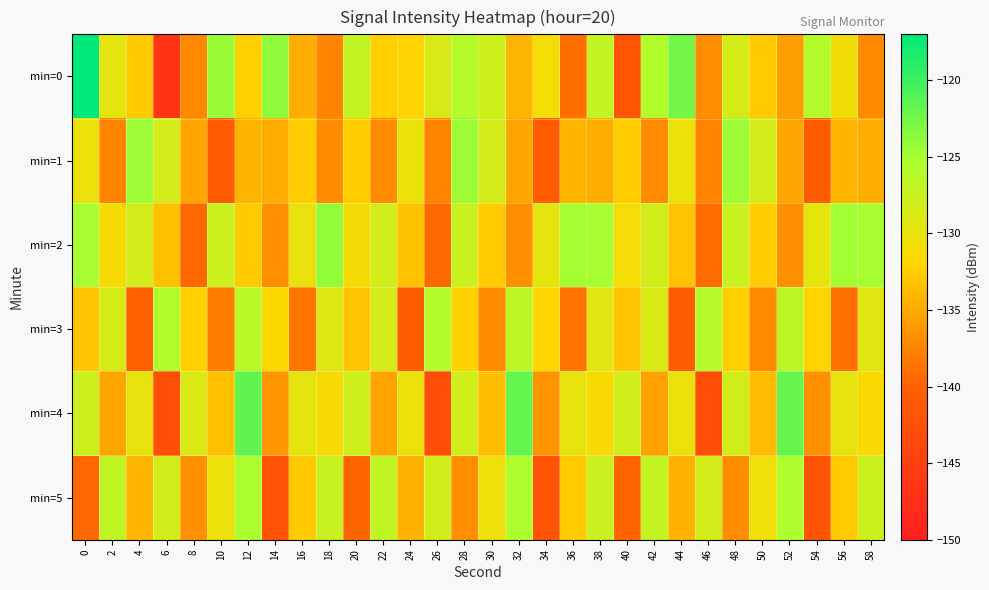

Reading left to right, list all the values displayed in this chart.

min=0: 0=-117.1	2=-129.7	4=-132.7	6=-146.8	8=-137.3	10=-124.4	12=-132.3	14=-123.9	16=-134.7	18=-137.6	20=-127.0	22=-132.5	24=-132.0	26=-128.7	28=-126.0	30=-127.9	32=-134.1	34=-131.0	36=-139.0	38=-127.0	40=-141.7	42=-125.7	44=-122.6	46=-136.9	48=-128.5	50=-132.6	52=-135.8	54=-125.9	56=-130.7	58=-137.2
min=1: 0=-130.2	2=-137.6	4=-124.5	6=-128.4	8=-135.2	10=-140.7	12=-134.2	14=-134.7	16=-132.6	18=-137.0	20=-132.6	22=-137.0	24=-130.2	26=-137.6	28=-124.5	30=-128.4	32=-135.2	34=-140.7	36=-134.2	38=-134.7	40=-132.6	42=-137.0	44=-130.2	46=-137.6	48=-124.5	50=-128.4	52=-135.2	54=-140.7	56=-134.2	58=-134.7
min=2: 0=-125.1	2=-131.2	4=-128.3	6=-133.4	8=-139.5	10=-127.6	12=-132.7	14=-136.8	16=-129.9	18=-124.0	20=-131.1	22=-128.2	24=-133.3	26=-139.4	28=-127.5	30=-132.6	32=-136.7	34=-129.8	36=-124.9	38=-125.0	40=-131.0	42=-128.1	44=-133.2	46=-139.3	48=-127.4	50=-132.5	52=-136.6	54=-129.7	56=-124.8	58=-125.1
min=3: 0=-133.0	2=-128.5	4=-140.2	6=-125.7	8=-132.1	10=-137.9	12=-126.4	14=-131.8	16=-138.6	18=-129.2	20=-133.1	22=-128.6	24=-140.3	26=-125.8	28=-132.2	30=-137.0	32=-126.5	34=-131.9	36=-138.7	38=-129.3	40=-133.2	42=-128.7	44=-140.4	46=-125.9	48=-132.3	50=-137.1	52=-126.6	54=-132.0	56=-138.8	58=-129.4
min=4: 0=-127.8	2=-135.3	4=-130.1	6=-142.6	8=-128.9	10=-133.5	12=-121.7	14=-136.4	16=-129.8	18=-131.2	20=-127.9	22=-135.4	24=-130.2	26=-142.7	28=-128.0	30=-133.6	32=-121.8	34=-136.5	36=-129.9	38=-131.3	40=-128.0	42=-135.5	44=-130.3	46=-142.8	48=-128.1	50=-133.7	52=-121.9	54=-136.6	56=-130.0	58=-131.4
min=5: 0=-139.5	2=-126.8	4=-134.2	6=-128.1	8=-136.7	10=-130.4	12=-125.3	14=-141.9	16=-132.6	18=-127.4	20=-139.6	22=-126.9	24=-134.3	26=-128.2	28=-136.8	30=-130.5	32=-125.4	34=-142.0	36=-132.7	38=-127.5	40=-139.7	42=-127.0	44=-134.4	46=-128.3	48=-136.9	50=-130.6	52=-125.5	54=-142.1	56=-132.8	58=-127.6